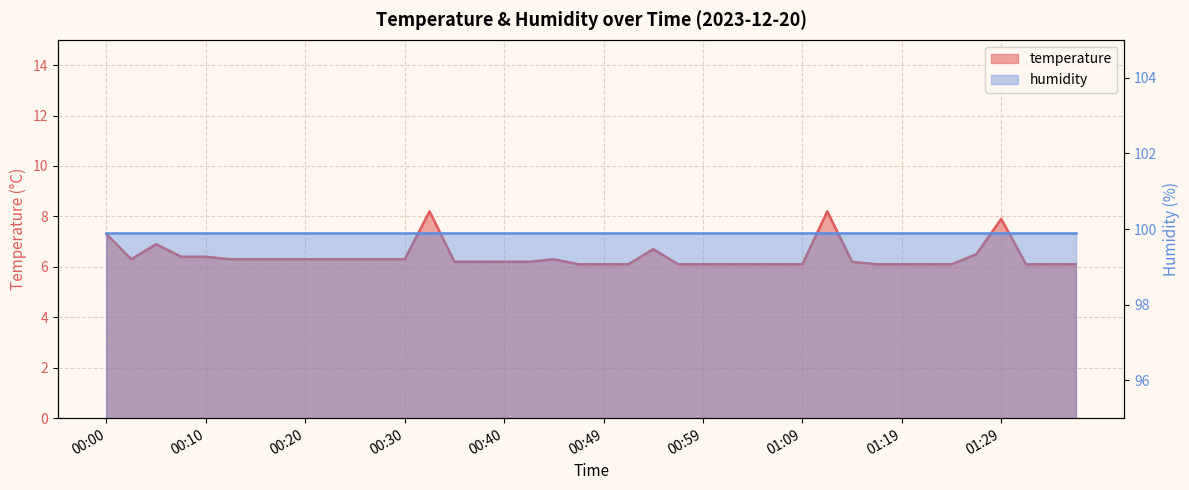

Does the chart display data point markers on the line(s)?

No